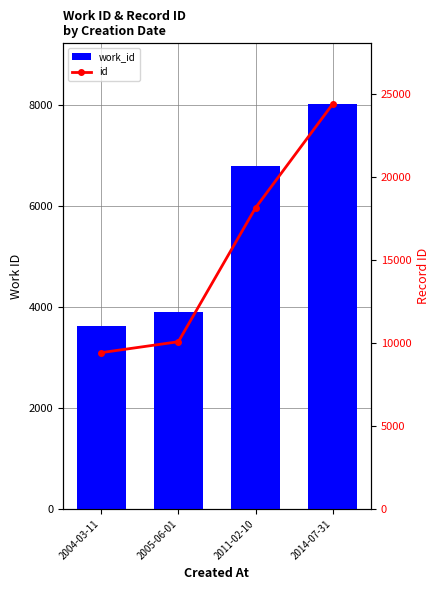

The work_id series shows 1225 at 2005-06-01. True or false?

False